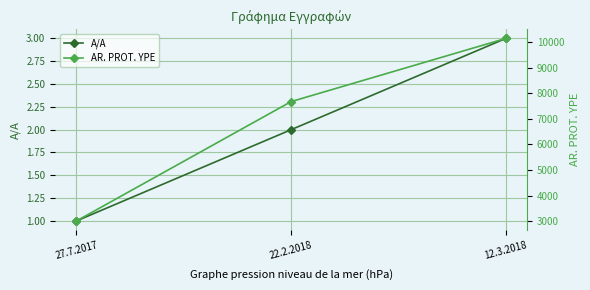

What is the value of the A/A point at the 3rd from the left?

3